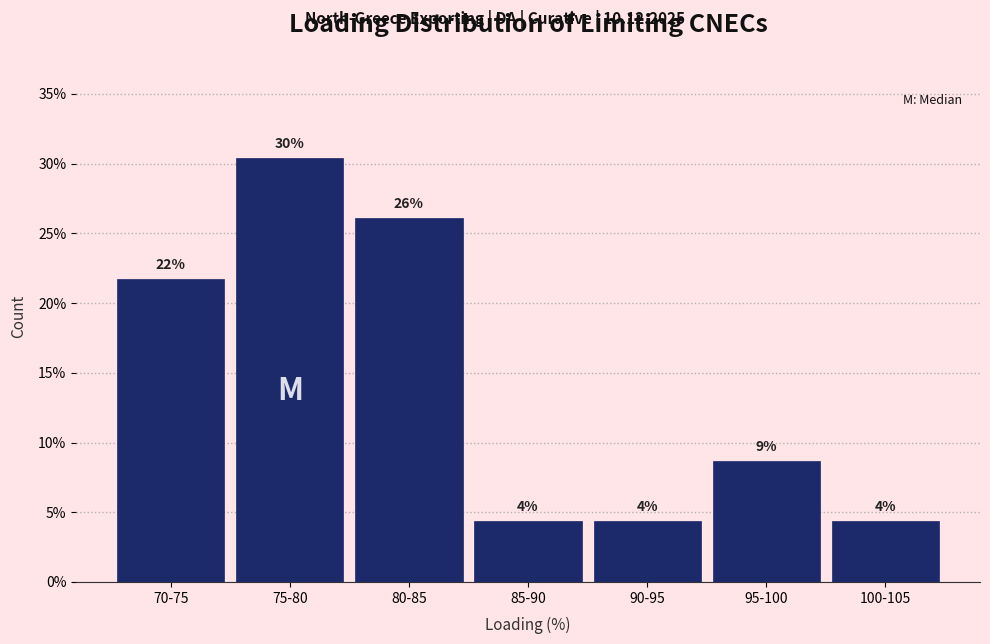

How many bars are there in total?

7